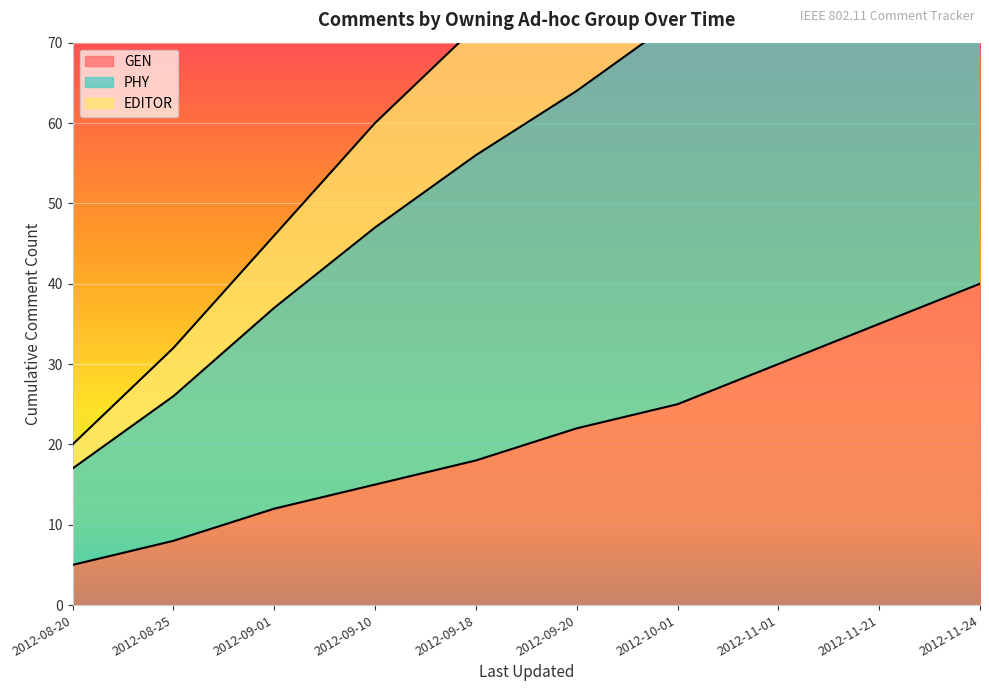

Which category has the lowest value in the GEN series?

2012-08-20